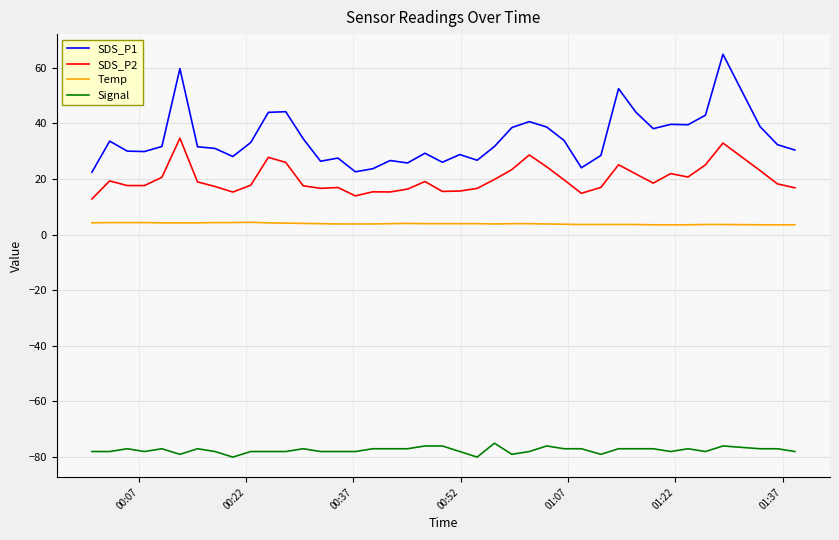

What is the highest value of the Temp series?

4.4